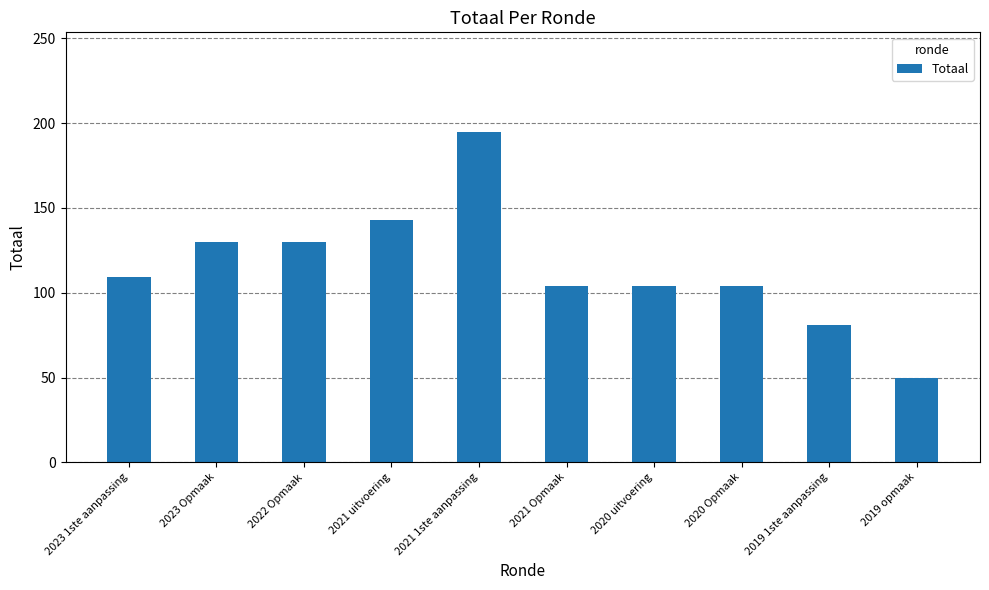

What is the average value?

115